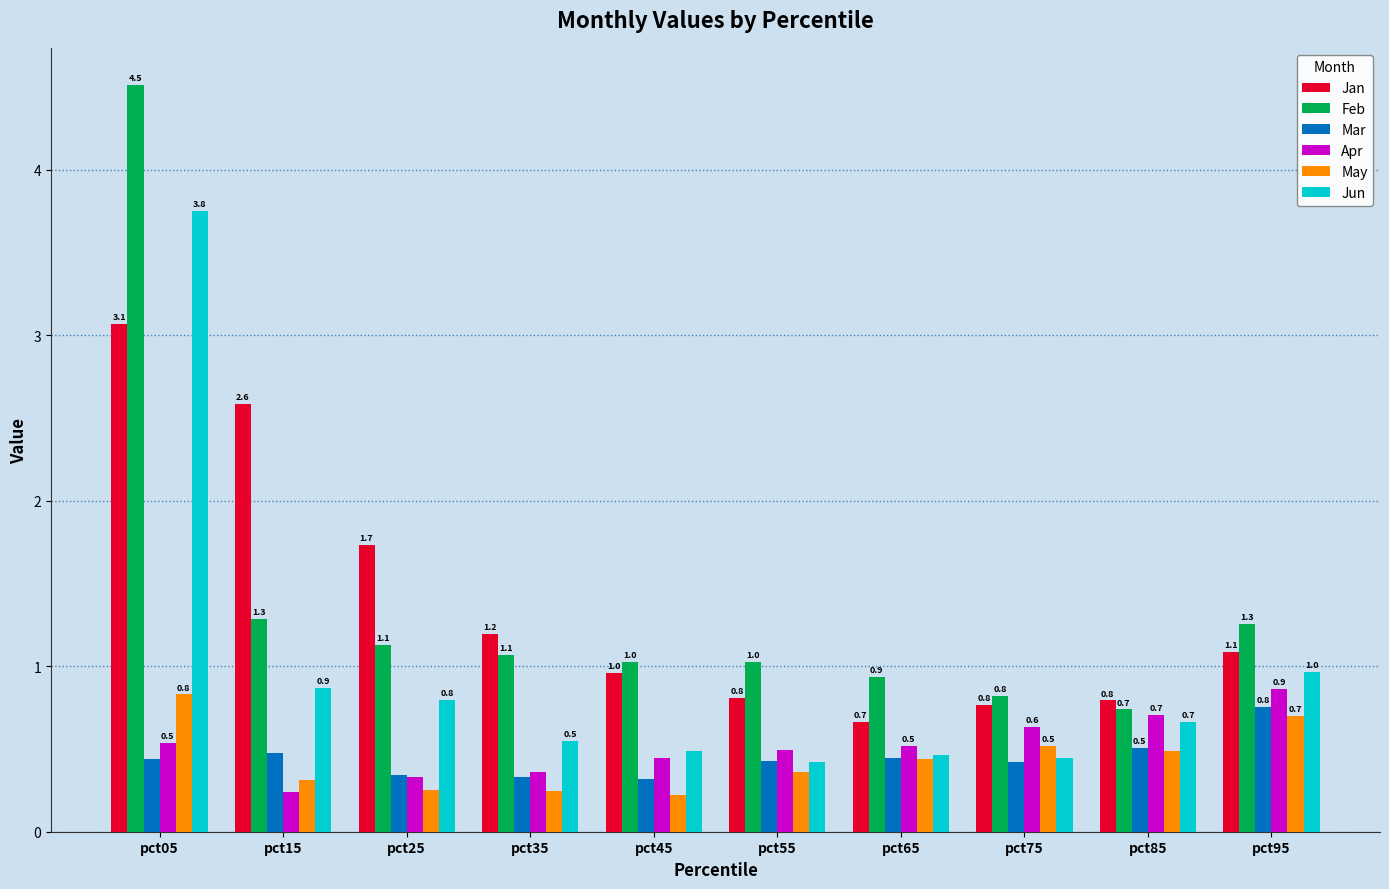

At how many categories does at least one series exceed 2?

2